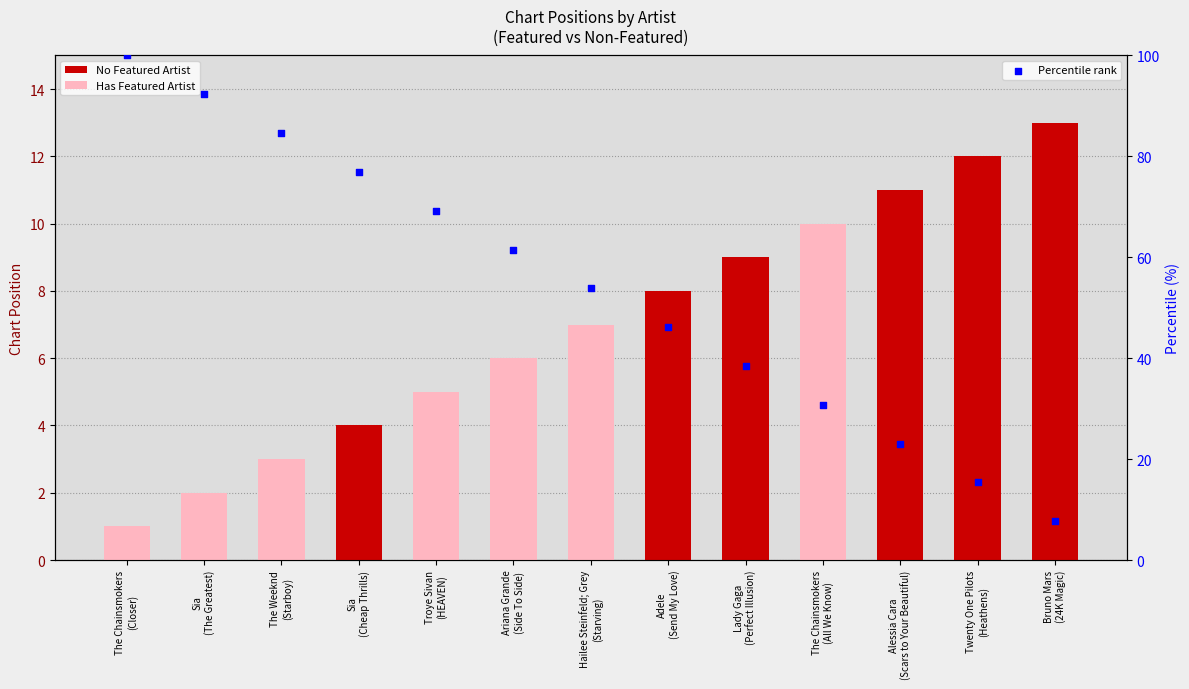

Approximately how many times larger is the value at The Chainsmokers (All We Know) compared to Hailee Steinfeld; Grey (Starving)?

0.6